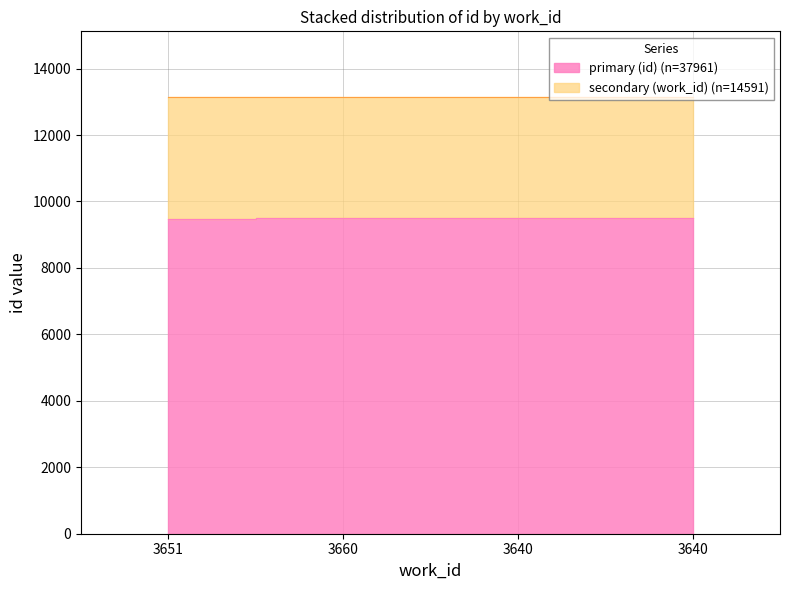

Which label corresponds to the largest value in the chart?

3640